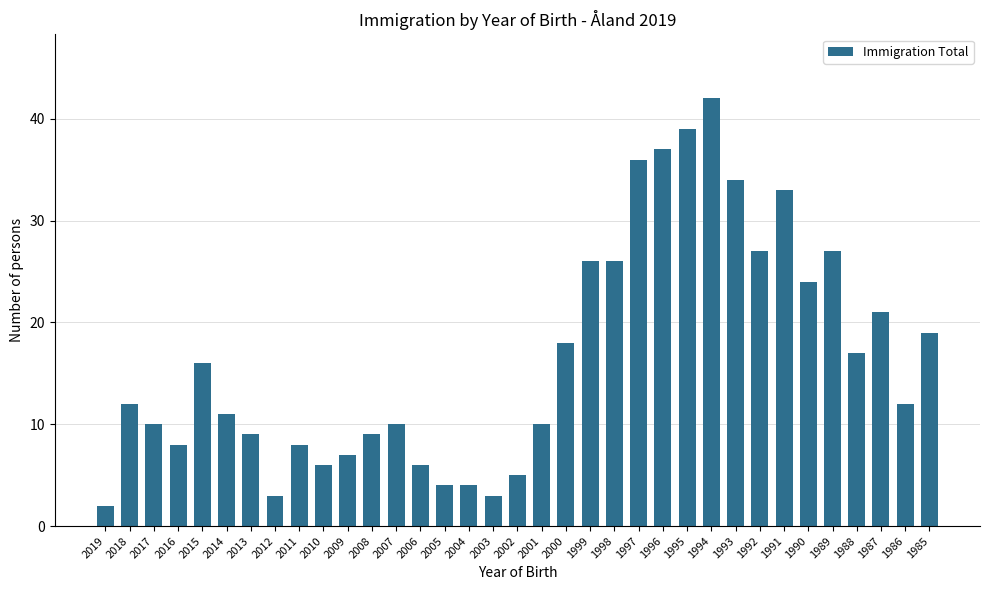

What is the approximate value at 2001, to the nearest 5?

10